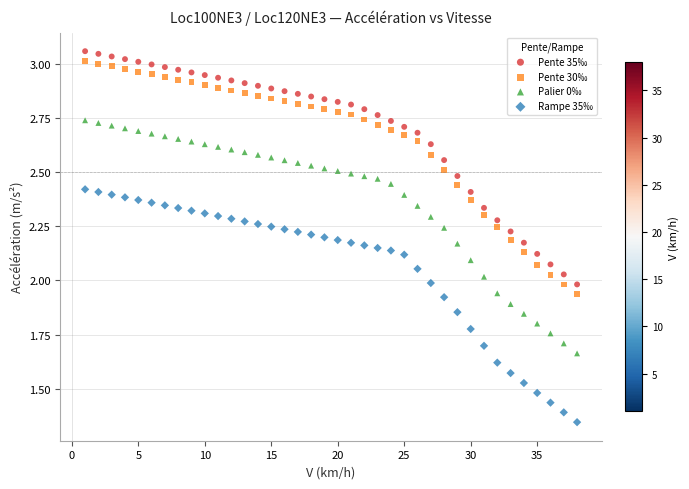

What is the X range (max minus min) for the scatter plot?

37.0